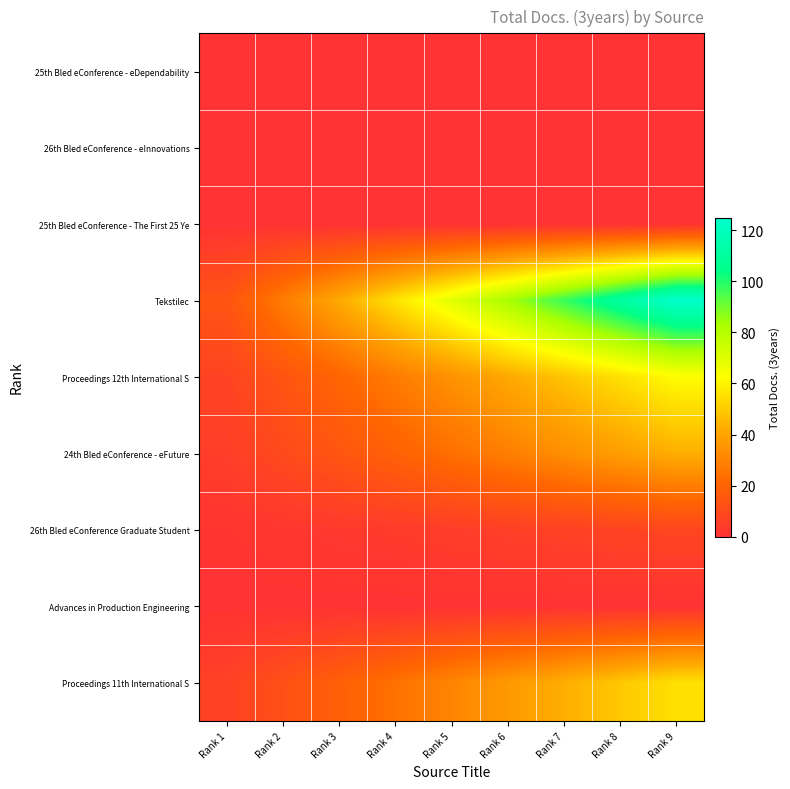

Reading right to left, list all the values displayed in this chart.

25th Bled eConference - eDependability: Rank 9=0.0	Rank 8=0.0	Rank 7=0.0	Rank 6=0.0	Rank 5=0.0	Rank 4=0.0	Rank 3=0.0	Rank 2=0.0	Rank 1=0.0
26th Bled eConference - eInnovations: Rank 9=0.0	Rank 8=0.0	Rank 7=0.0	Rank 6=0.0	Rank 5=0.0	Rank 4=0.0	Rank 3=0.0	Rank 2=0.0	Rank 1=0.0
25th Bled eConference - The First 25 Ye: Rank 9=0.0	Rank 8=0.0	Rank 7=0.0	Rank 6=0.0	Rank 5=0.0	Rank 4=0.0	Rank 3=0.0	Rank 2=0.0	Rank 1=0.0
Tekstilec: Rank 9=125.0	Rank 8=111.1	Rank 7=97.2	Rank 6=83.3	Rank 5=69.4	Rank 4=55.6	Rank 3=41.7	Rank 2=27.8	Rank 1=13.9
Proceedings 12th International S: Rank 9=62.0	Rank 8=55.1	Rank 7=48.2	Rank 6=41.3	Rank 5=34.4	Rank 4=27.6	Rank 3=20.7	Rank 2=13.8	Rank 1=6.9
24th Bled eConference - eFuture: Rank 9=43.0	Rank 8=38.2	Rank 7=33.4	Rank 6=28.7	Rank 5=23.9	Rank 4=19.1	Rank 3=14.3	Rank 2=9.6	Rank 1=4.8
26th Bled eConference Graduate Student: Rank 9=8.0	Rank 8=7.1	Rank 7=6.2	Rank 6=5.3	Rank 5=4.4	Rank 4=3.6	Rank 3=2.7	Rank 2=1.8	Rank 1=0.9
Advances in Production Engineering: Rank 9=0.0	Rank 8=0.0	Rank 7=0.0	Rank 6=0.0	Rank 5=0.0	Rank 4=0.0	Rank 3=0.0	Rank 2=0.0	Rank 1=0.0
Proceedings 11th International S: Rank 9=55.0	Rank 8=48.9	Rank 7=42.8	Rank 6=36.7	Rank 5=30.6	Rank 4=24.4	Rank 3=18.3	Rank 2=12.2	Rank 1=6.1